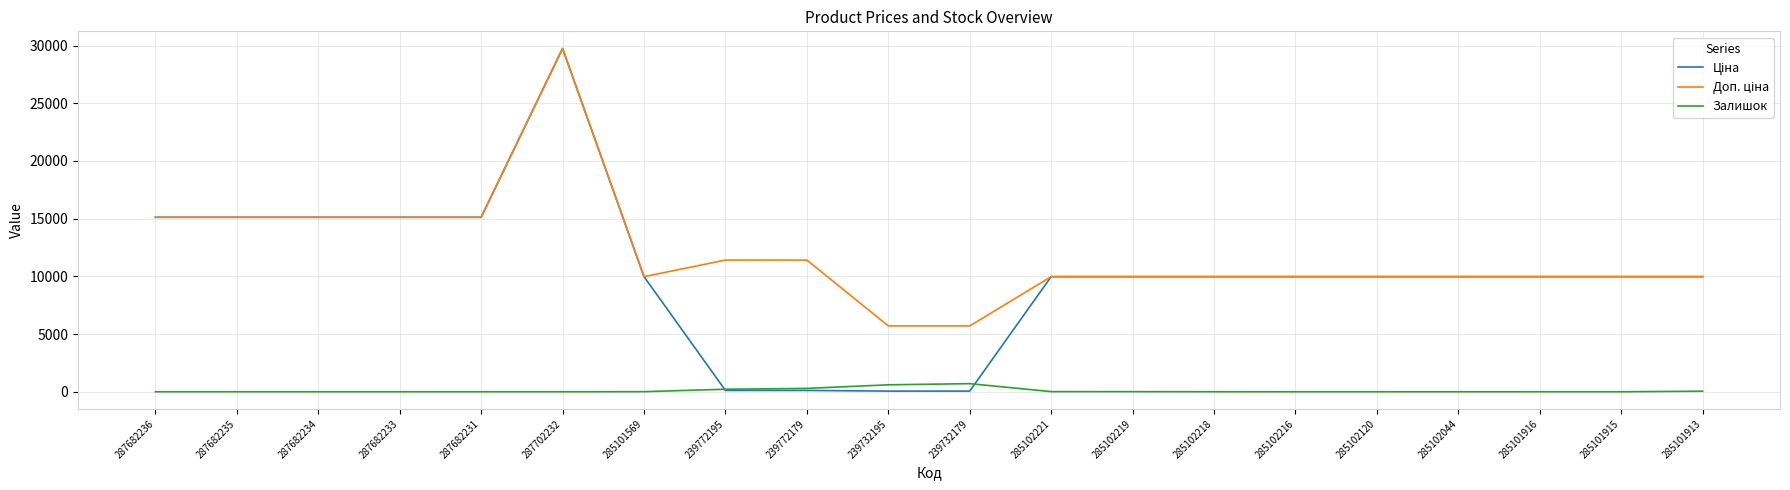

At which category does the chart reach its peak across all series?

287702232